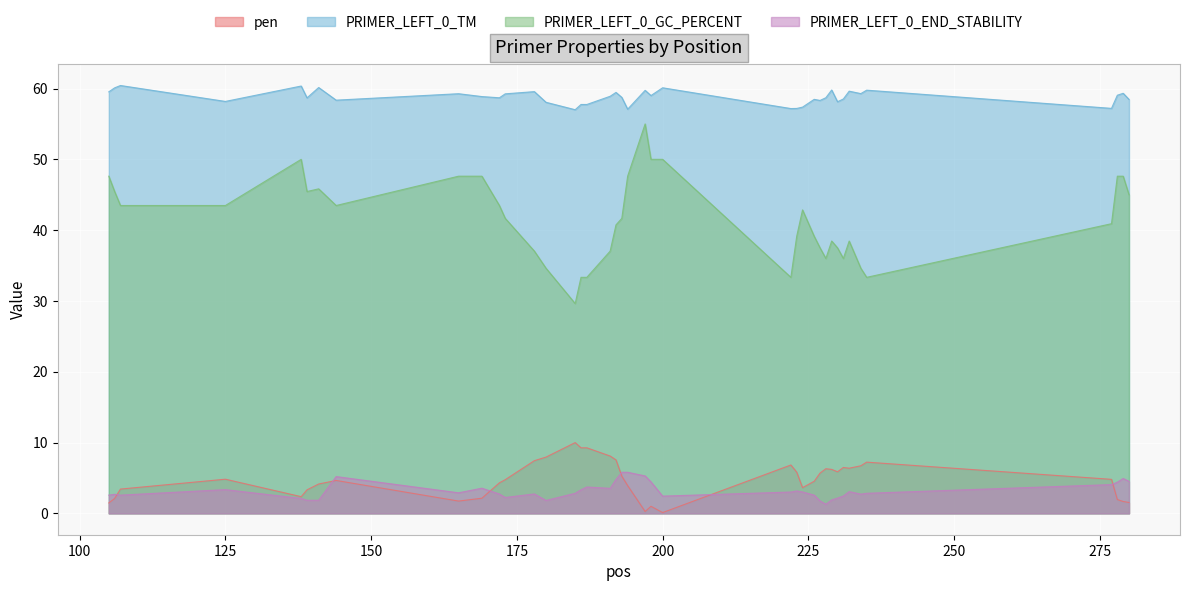

At which category does pen reach its first local peak?

125